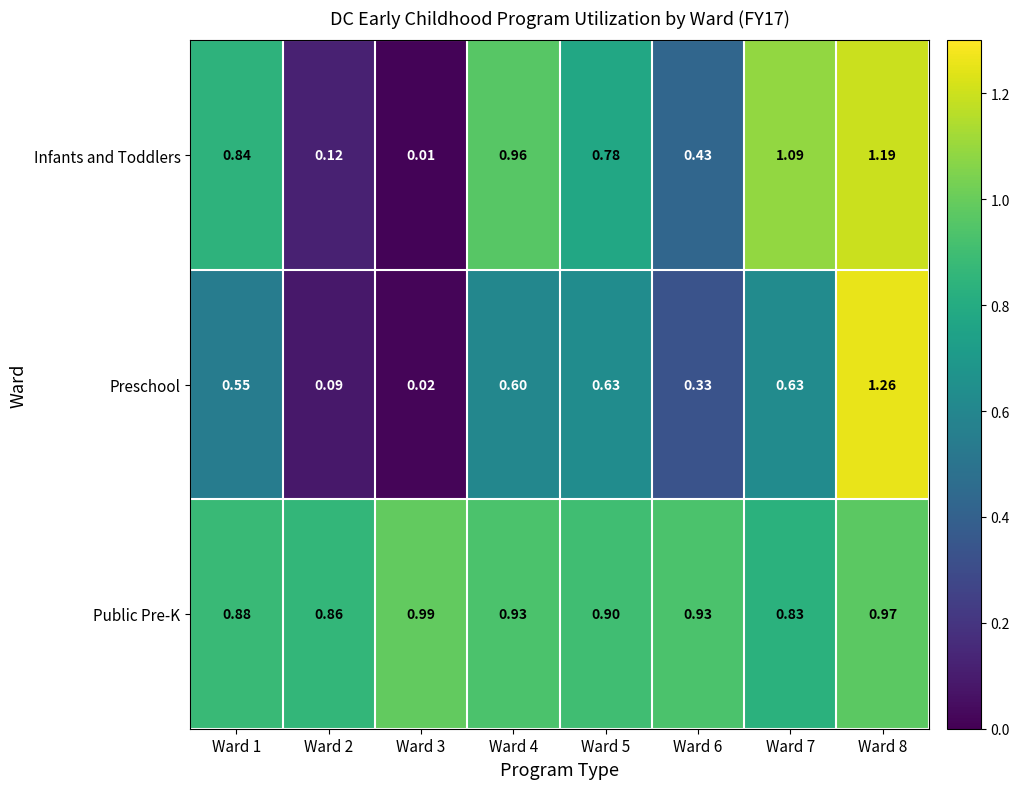

Which series has the widest spread of values?

Preschool